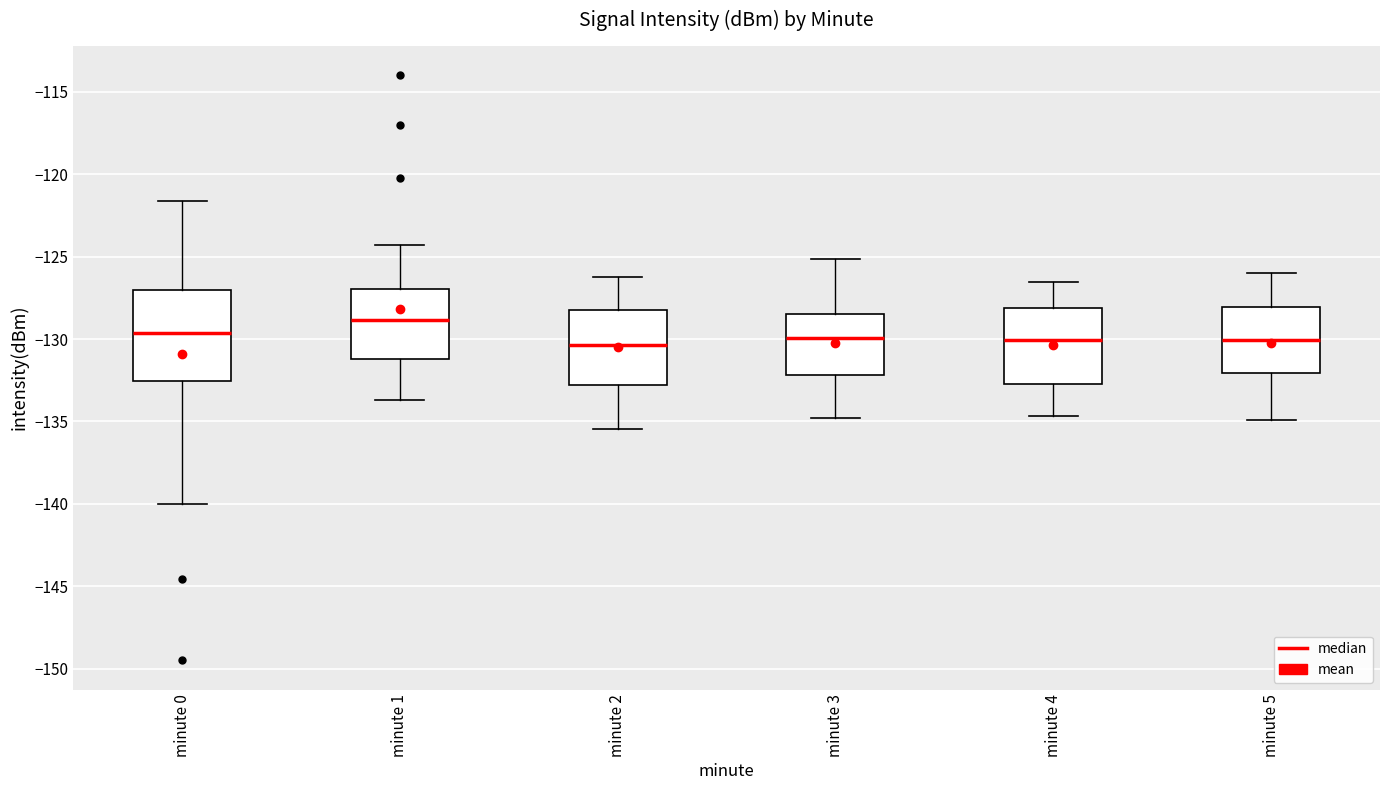

Where does the lower whisker of the box for minute 0 end on the y-axis? The values are not printed on the chart, so give them approximately, as read against the axis.

-140.0